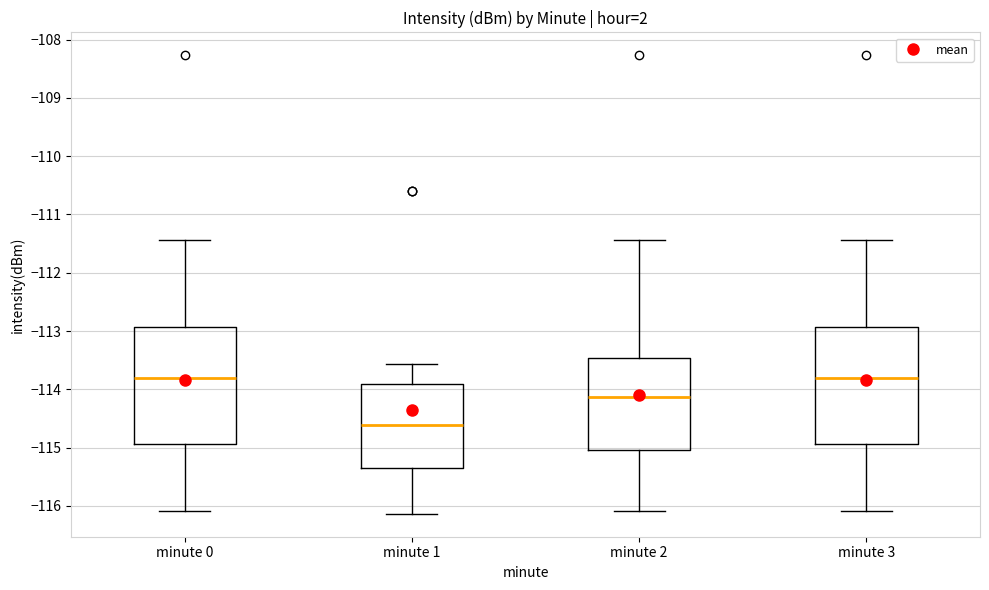

Reading left to right, read every box against the y-axis: the position of its median line, the range the box covers, and the ends of its whiskers. The values are not printed on the chart, so give them approximately, as read against the axis.

minute 0: median -113.8, box -114.9 to -112.9, whiskers -116.1 to -111.4
minute 1: median -114.6, box -115.4 to -113.9, whiskers -116.1 to -113.6
minute 2: median -114.1, box -115.0 to -113.5, whiskers -116.1 to -111.4
minute 3: median -113.8, box -114.9 to -112.9, whiskers -116.1 to -111.4